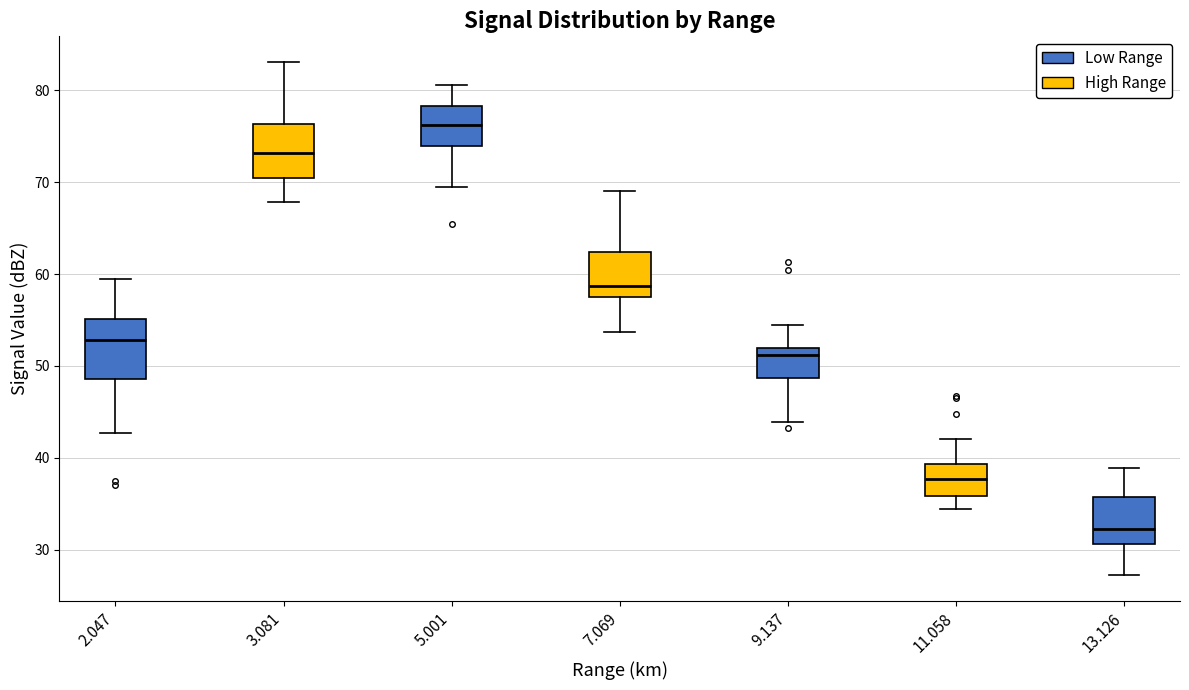

Reading left to right, read every box against the y-axis: the position of its median line, the range the box covers, and the ends of its whiskers. The values are not printed on the chart, so give them approximately, as read against the axis.

2.047: median 53, box 49 to 55, whiskers 43 to 60
3.081: median 73, box 71 to 76, whiskers 68 to 83
5.001: median 76, box 74 to 78, whiskers 70 to 81
7.069: median 59, box 58 to 62, whiskers 54 to 69
9.137: median 51, box 49 to 52, whiskers 44 to 54
11.058: median 38, box 36 to 39, whiskers 34 to 42
13.126: median 32, box 31 to 36, whiskers 27 to 39